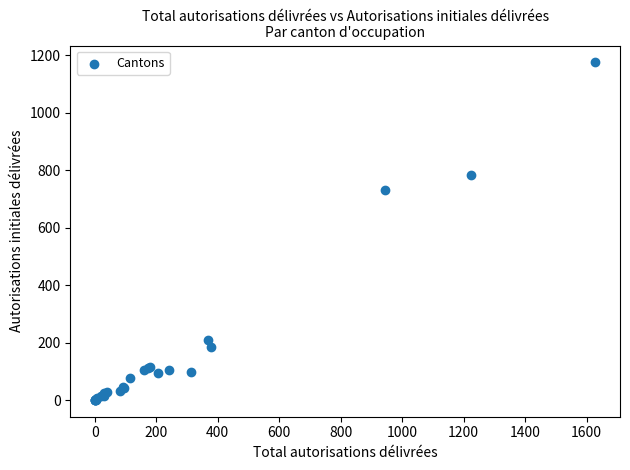

What Y value in the scatter plot is closest to 588?

730